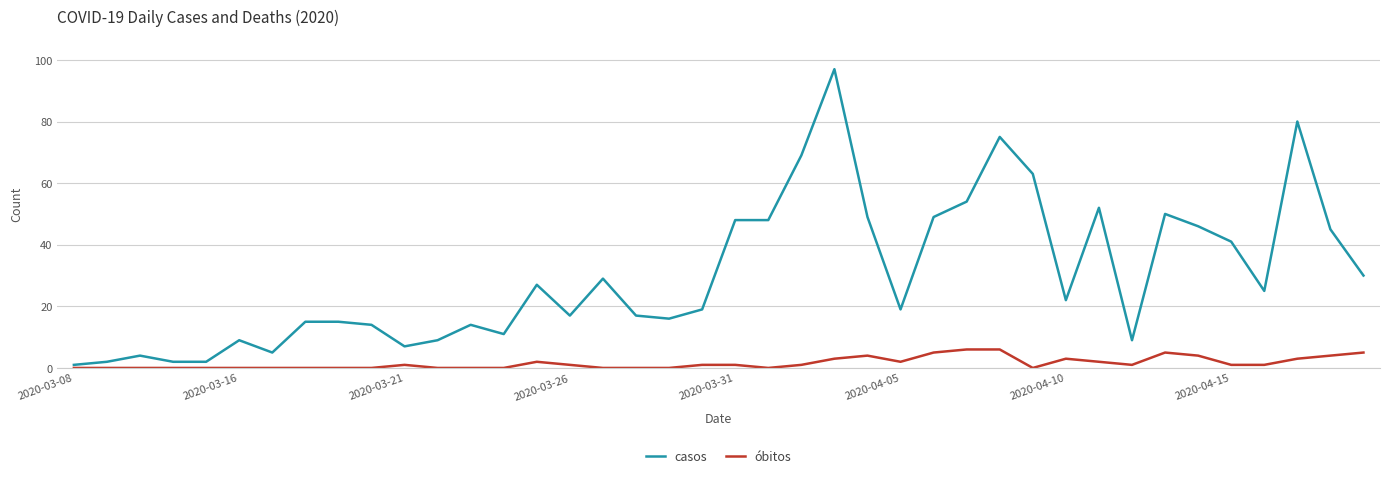

What is the greatest value displayed?

97